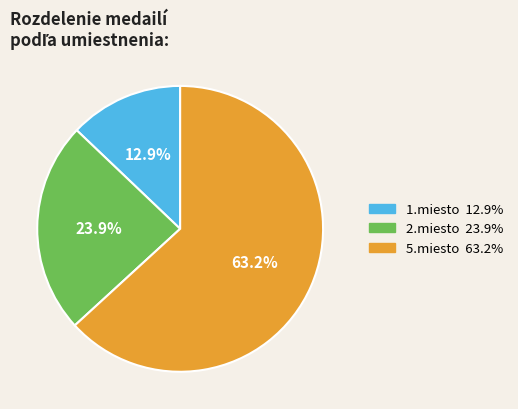

What is the majority slice?

5.miesto